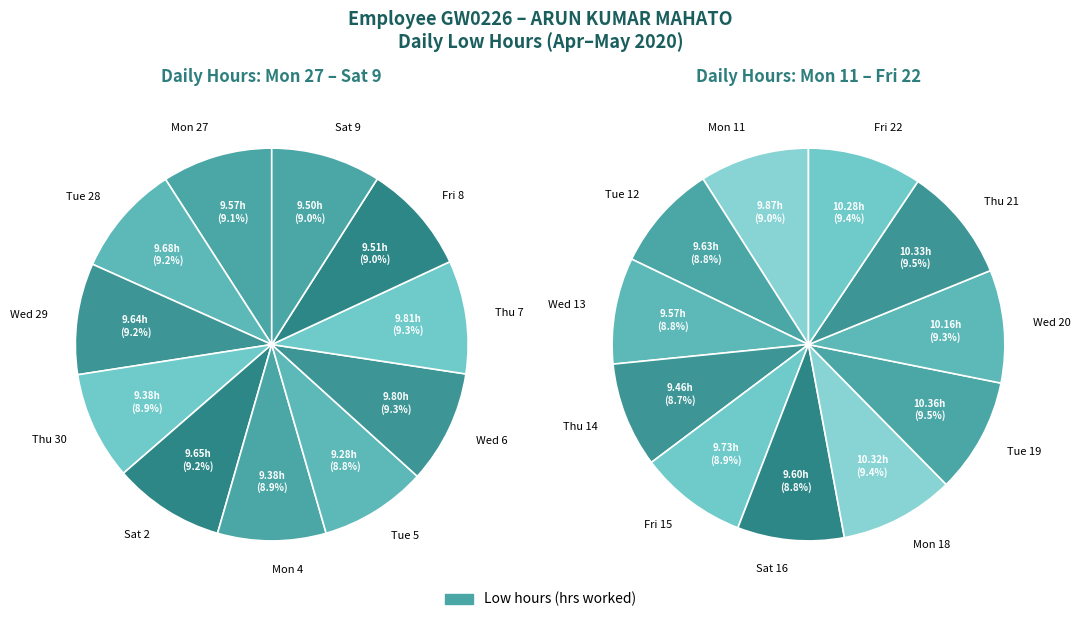

How many slices are in this pie chart?

22